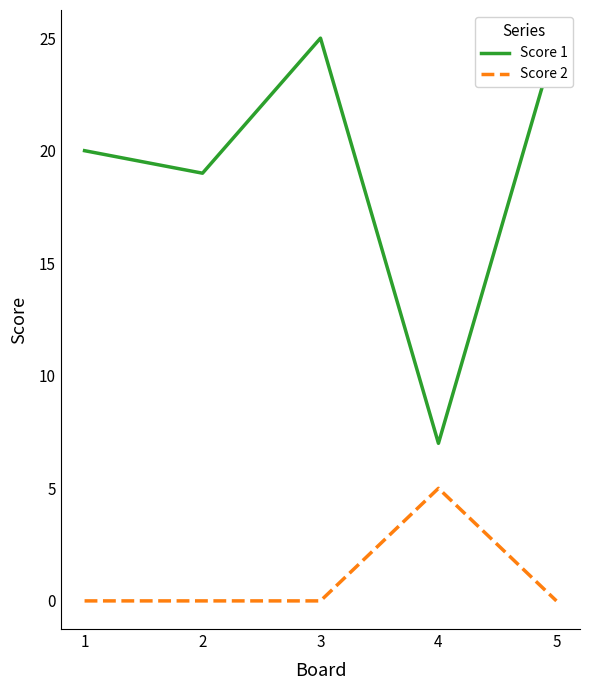

At which category does the chart reach its minimum across all series?

1